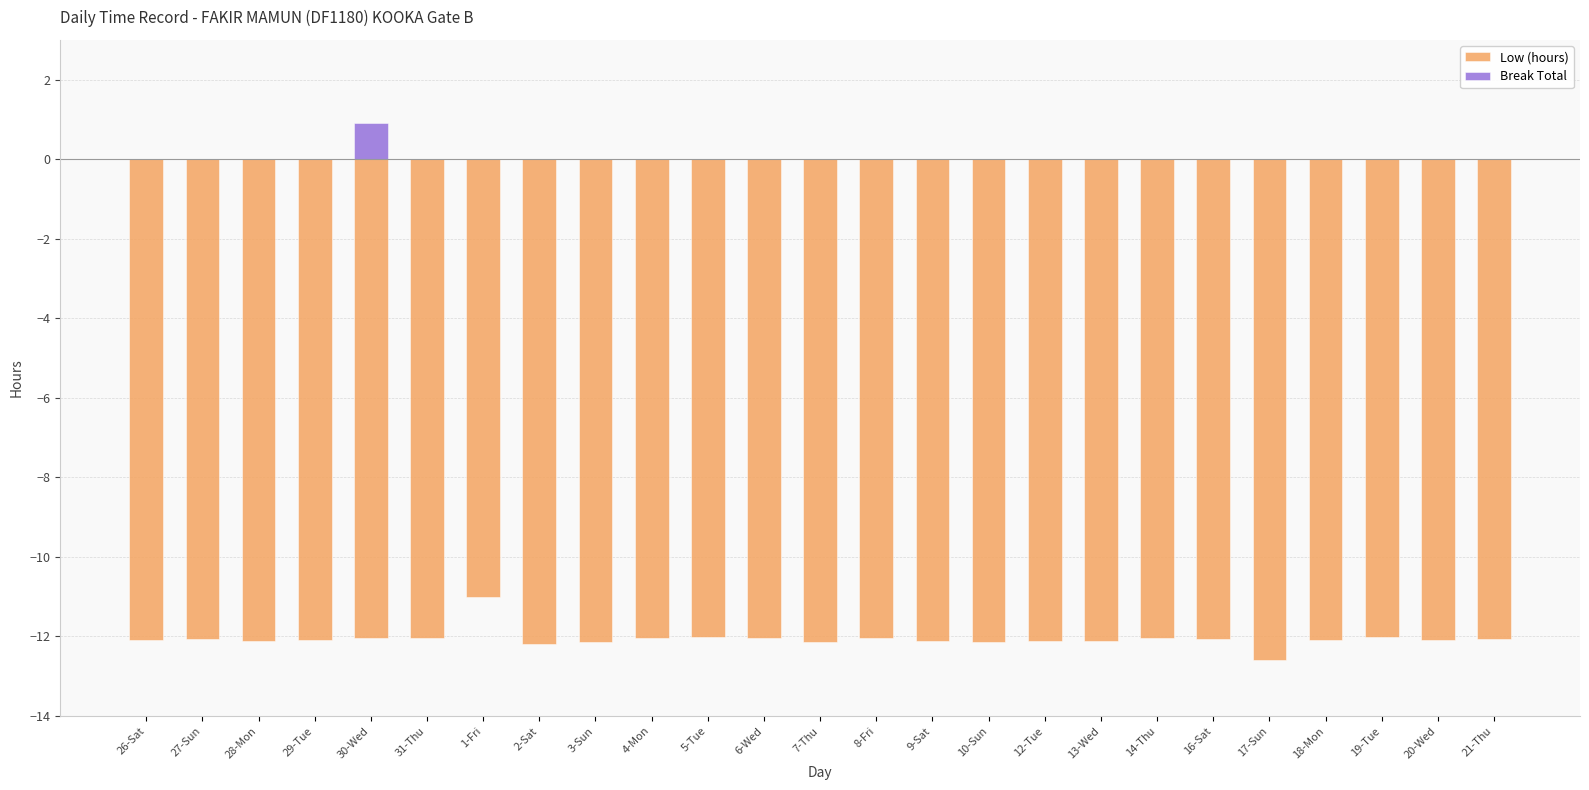

True or false: Low (hours) has a value of -12.6 at 17-Sun.

True